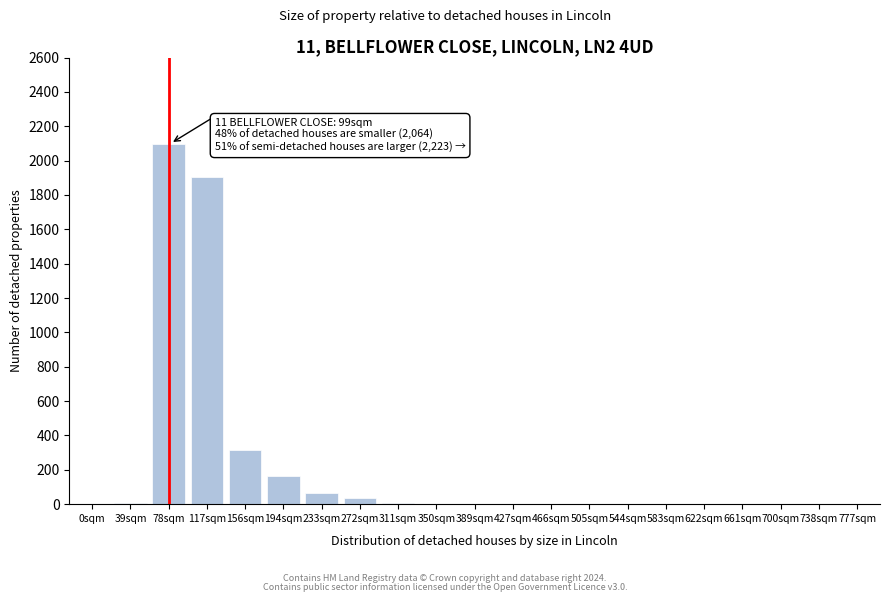

Where is the data nearest to the value 1047?

156sqm